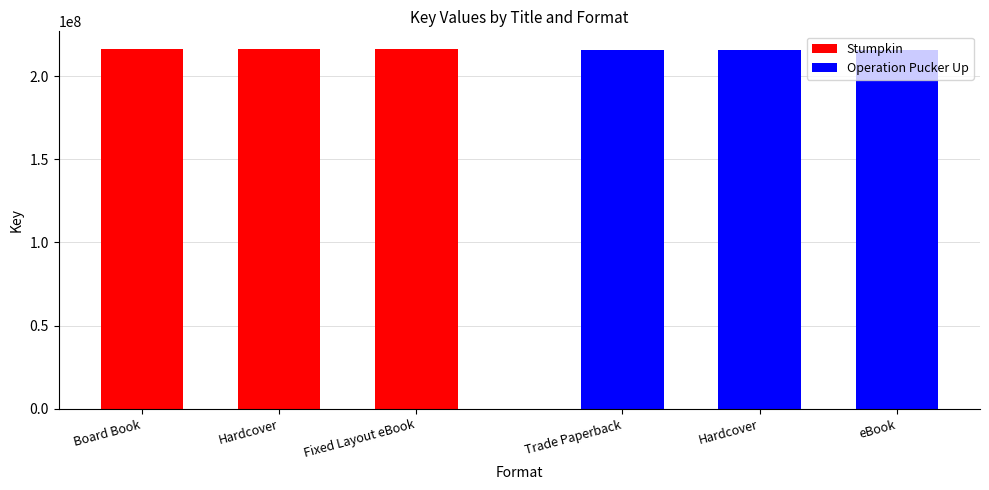

What are all the series names shown in the legend?

Stumpkin, Operation Pucker Up